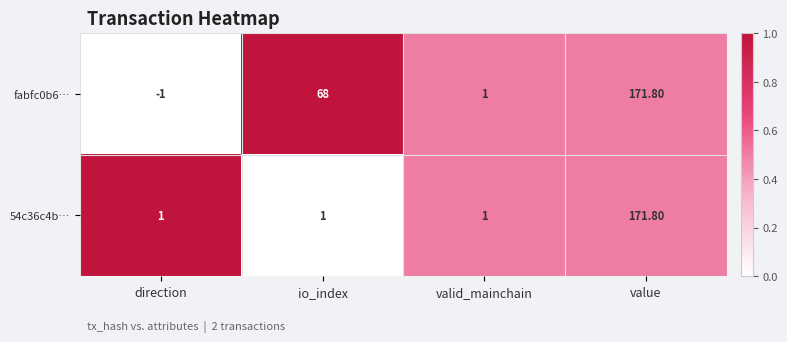

What is the difference between the second highest and second lowest values in the fabfc0b6… series?

67.0